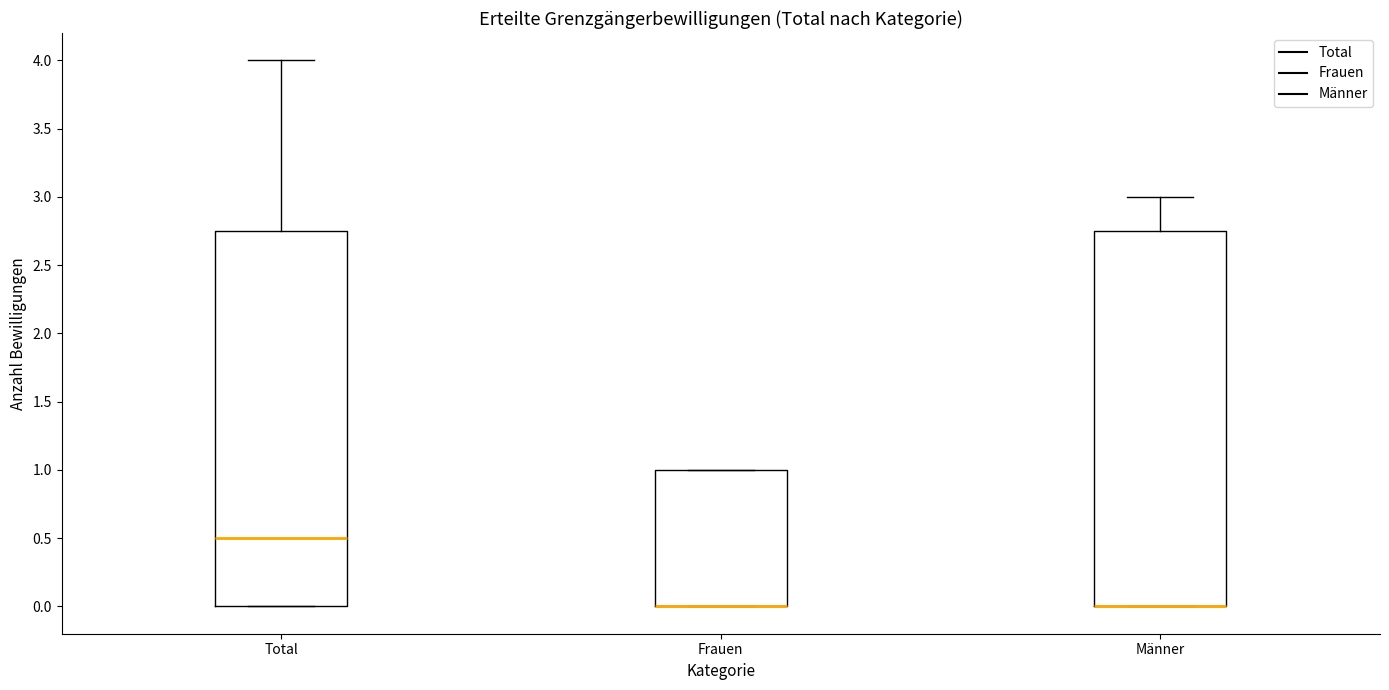

Reading left to right, read every box against the y-axis: the position of its median line, the range the box covers, and the ends of its whiskers. The values are not printed on the chart, so give them approximately, as read against the axis.

Total: median 0.50, box 0.00 to 2.75, whiskers 0.00 to 4.00
Frauen: median 0.00 (drawn on the box's lower edge), box 0.00 to 1.00, whiskers 0.00 to 1.00
Männer: median 0.00 (drawn on the box's lower edge), box 0.00 to 2.75, whiskers 0.00 to 3.00